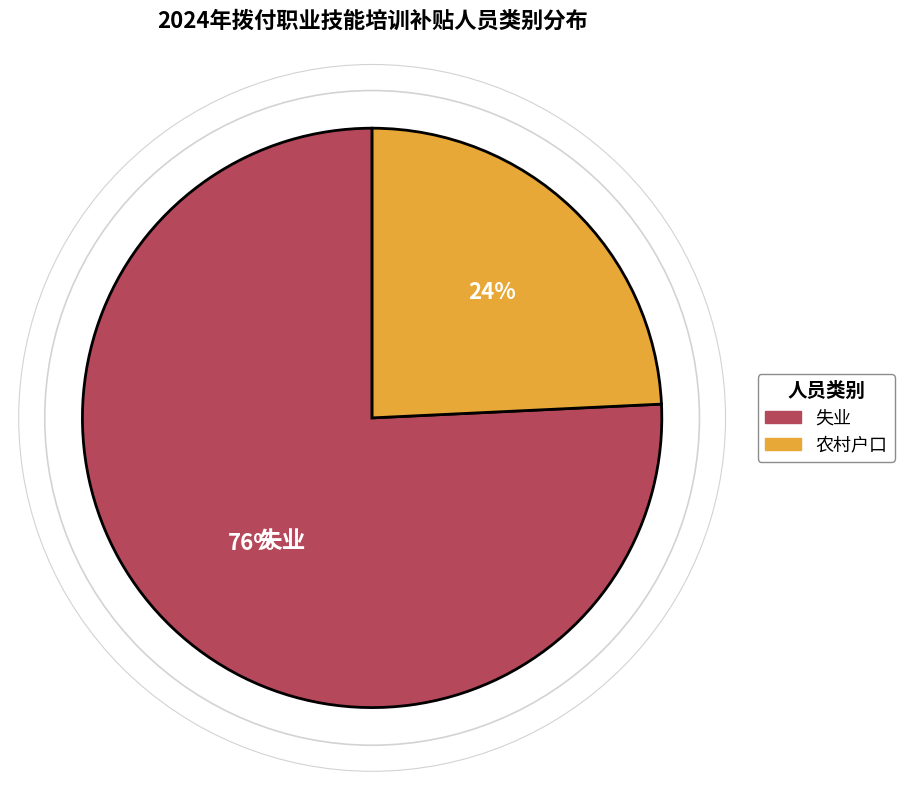

Is the sum of 农村户口 and 失业 greater than half?

Yes